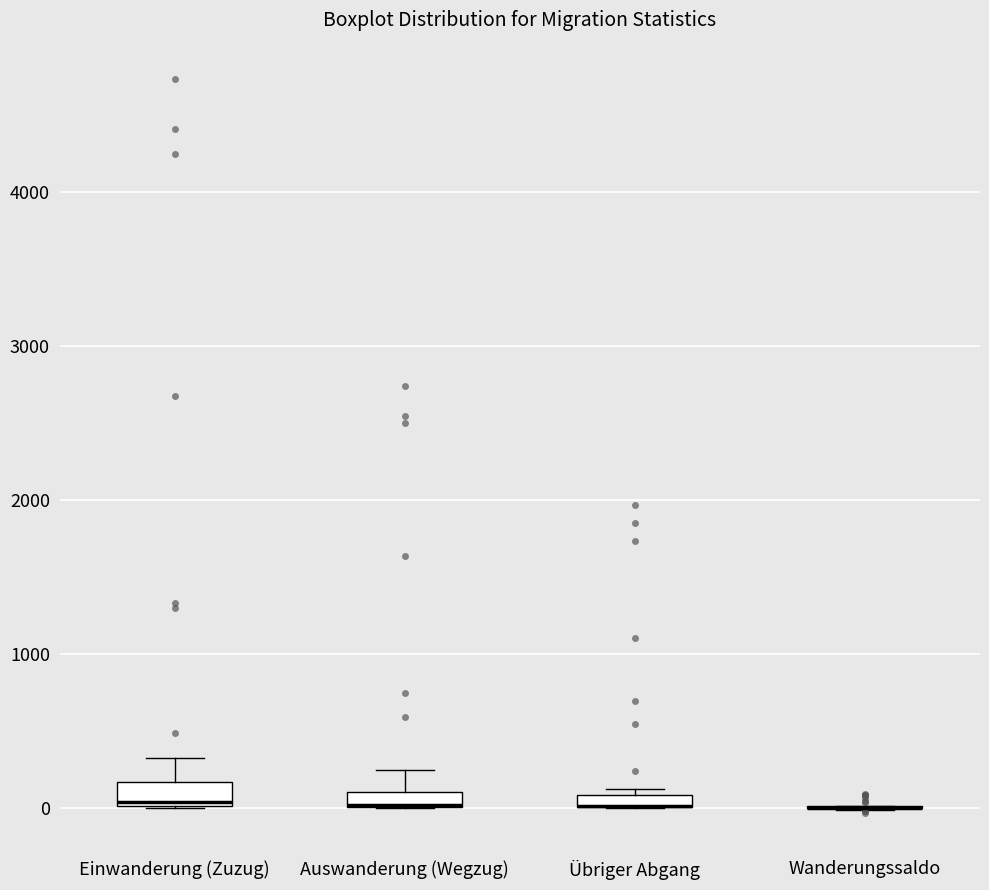

Where is the lower edge of the box for Einwanderung (Zuzug) on the y-axis? The values are not printed on the chart, so give them approximately, as read against the axis.

0